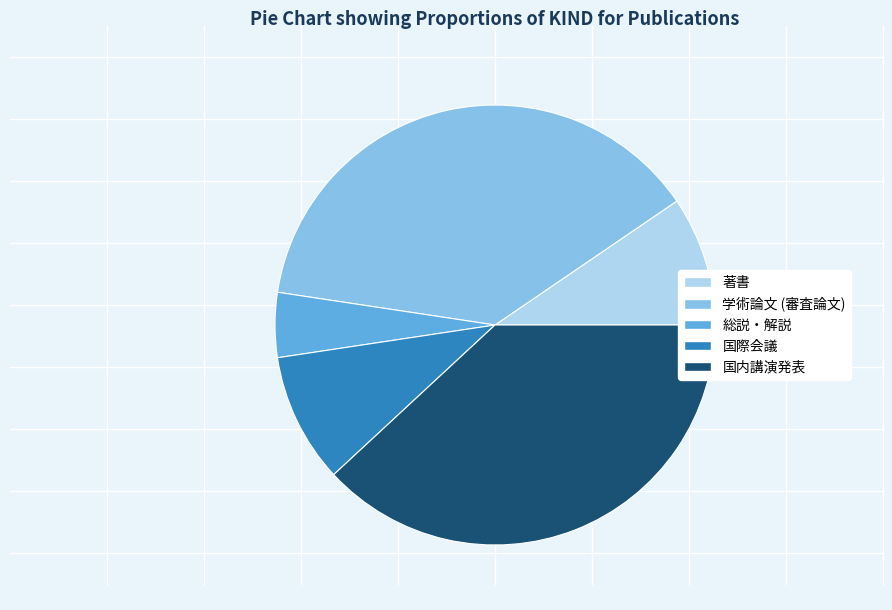

Is it true that 総説・解説 is 5% of the pie?

True